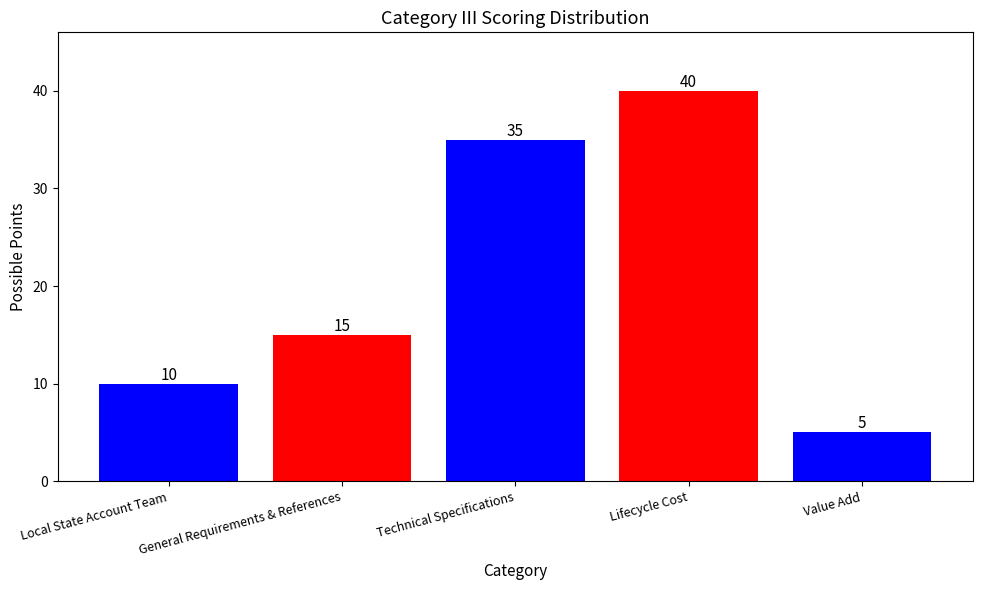

What is the average value?

21